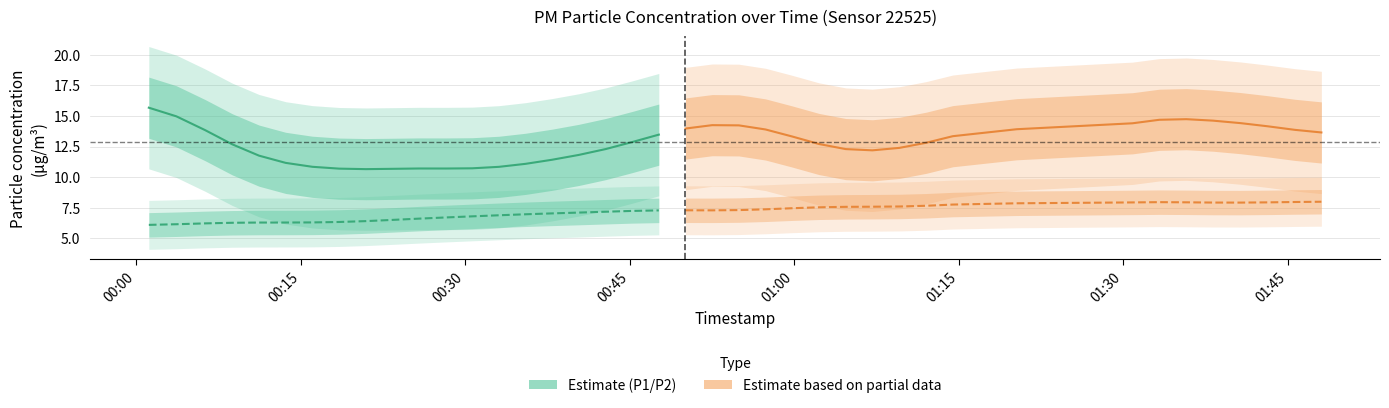

Is this an area chart (filled region under the line)?

No